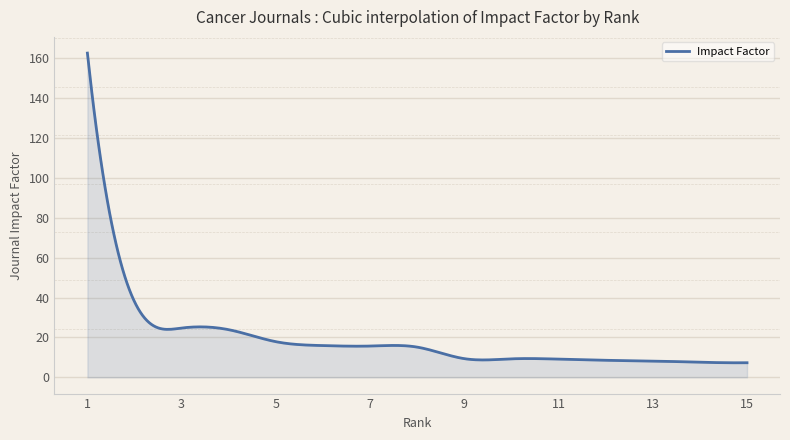

What is the difference between the second highest and second lowest values?

145.1